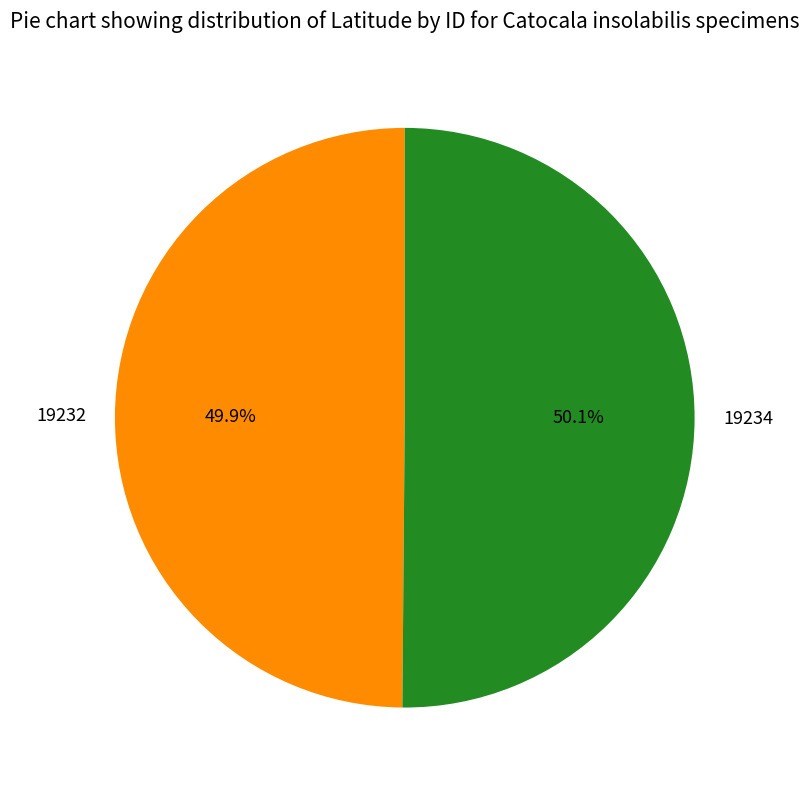

Is it true that 19232 is 64% of the pie?

False